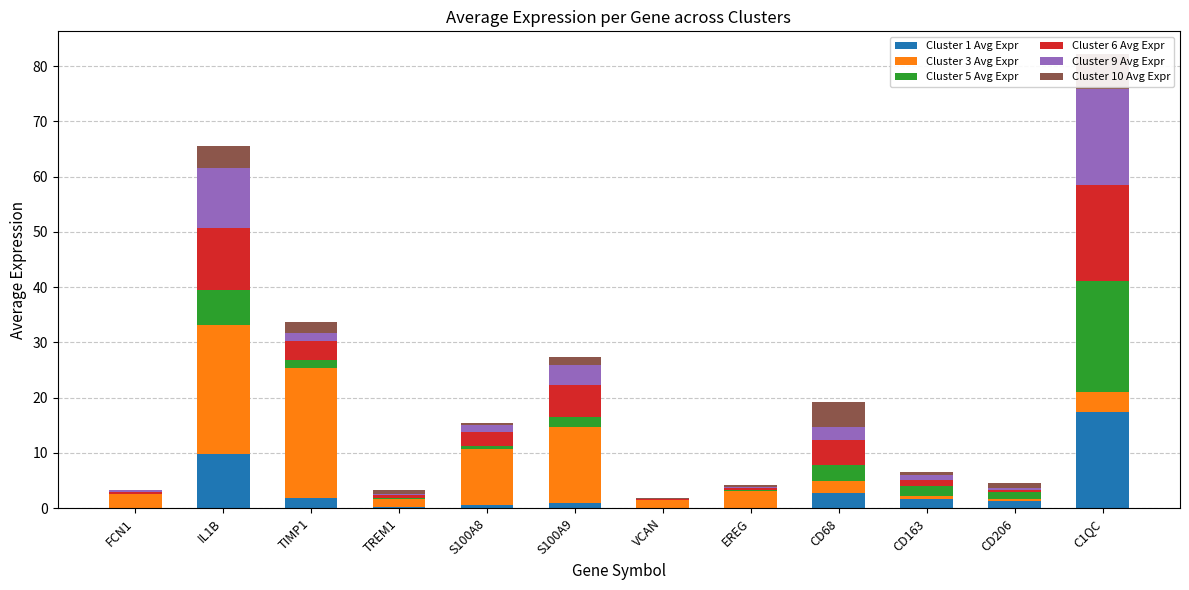

Which series changed the most between S100A8 and EREG?

Cluster 3 Avg Expr